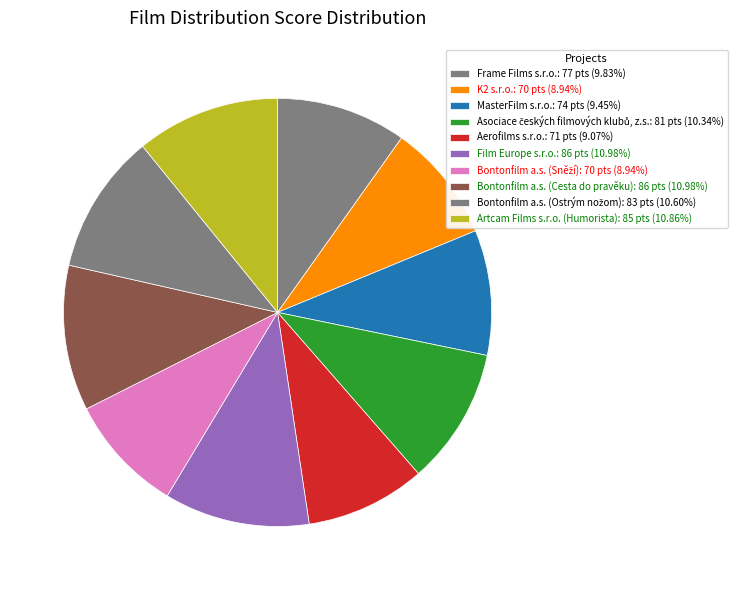

To the nearest percent, what is the difference between the K2 s.r.o. and MasterFilm s.r.o. slice percentages?

1%